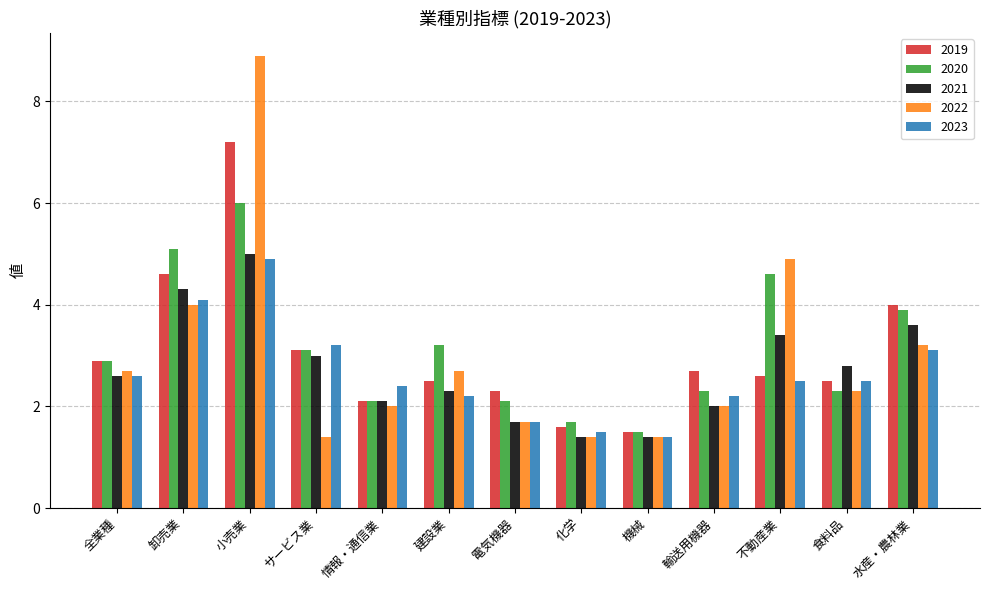

At which category is the sum across all series the highest?

小売業